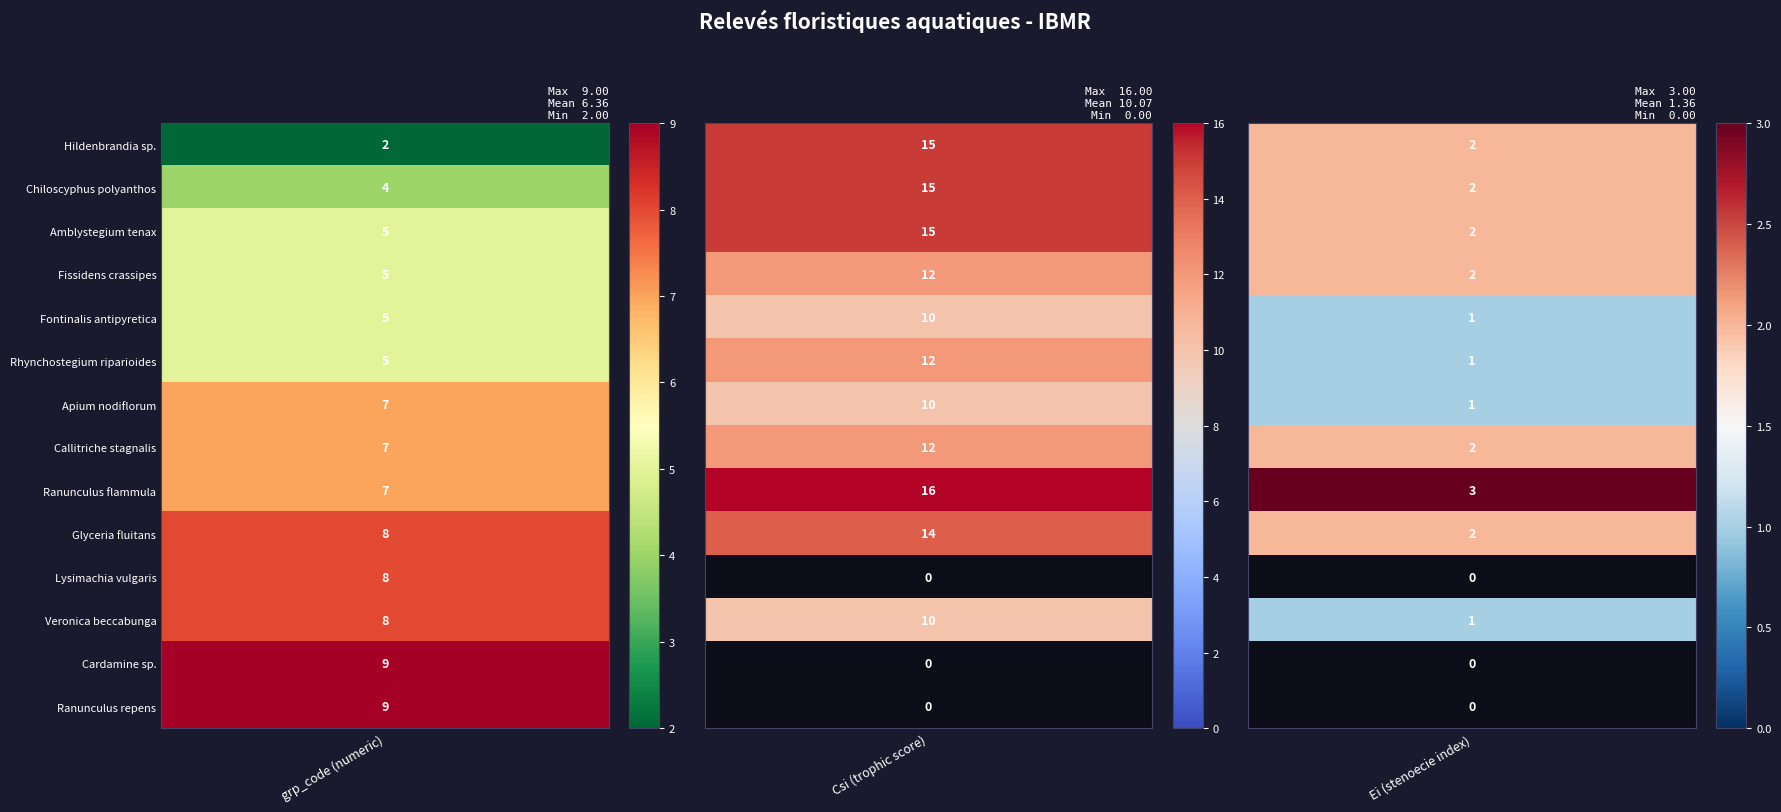

Which series has the widest spread of values?

Hildenbrandia sp.